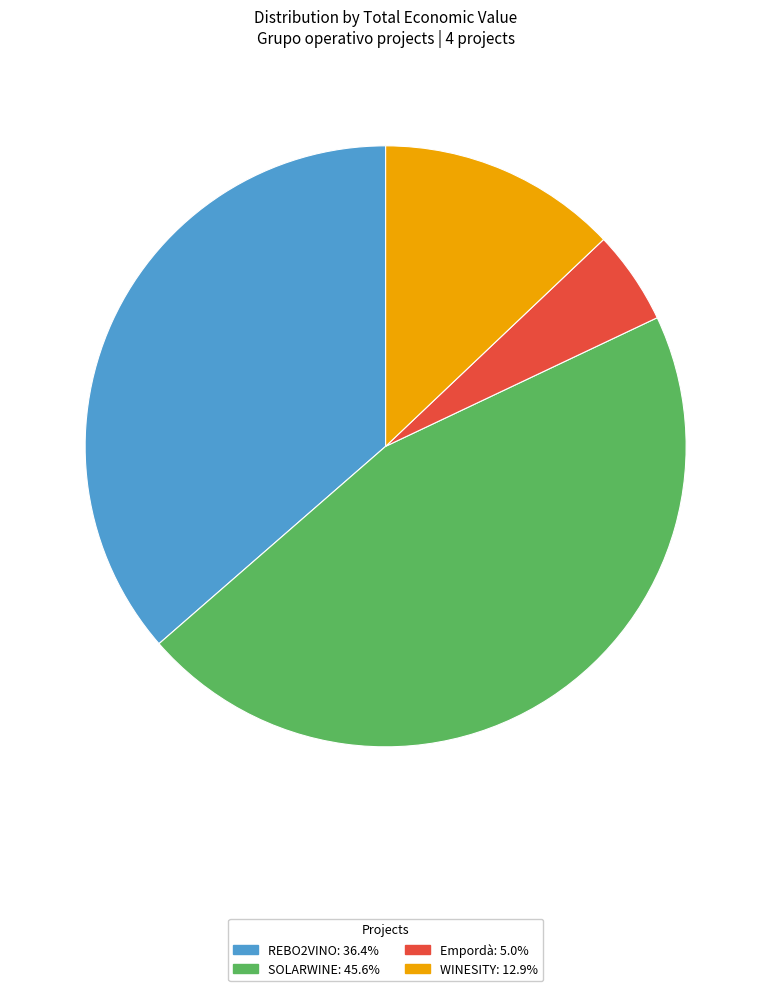

Approximately how many times larger is the value at SOLARWINE: 45.6% compared to REBO2VINO: 36.4%?

1.3